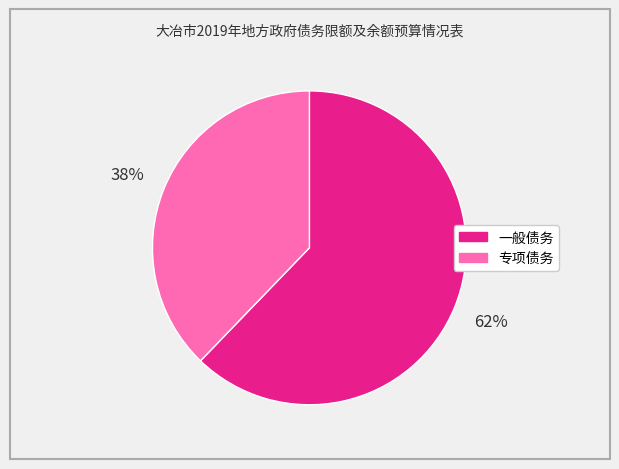

What percentage is the 一般债务 slice, to the nearest percent?

62%